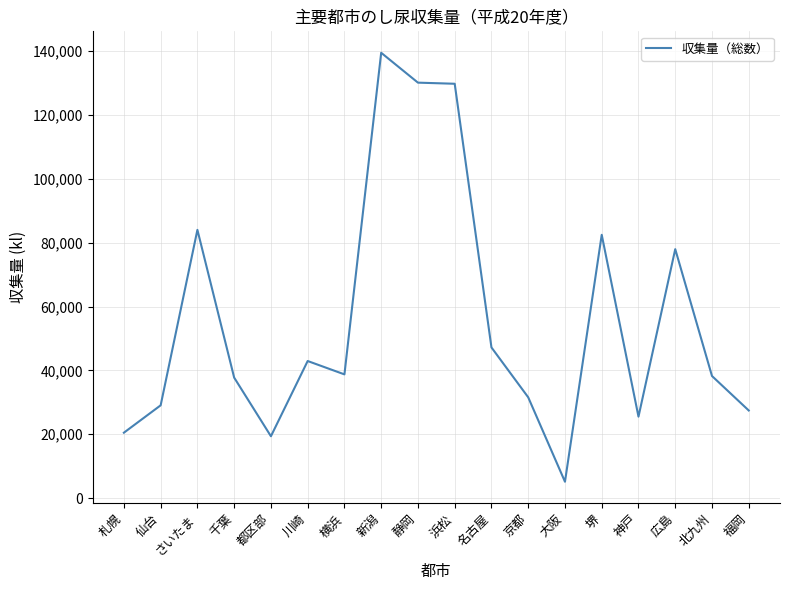

Which has a higher value, 堺 or 京都?

堺